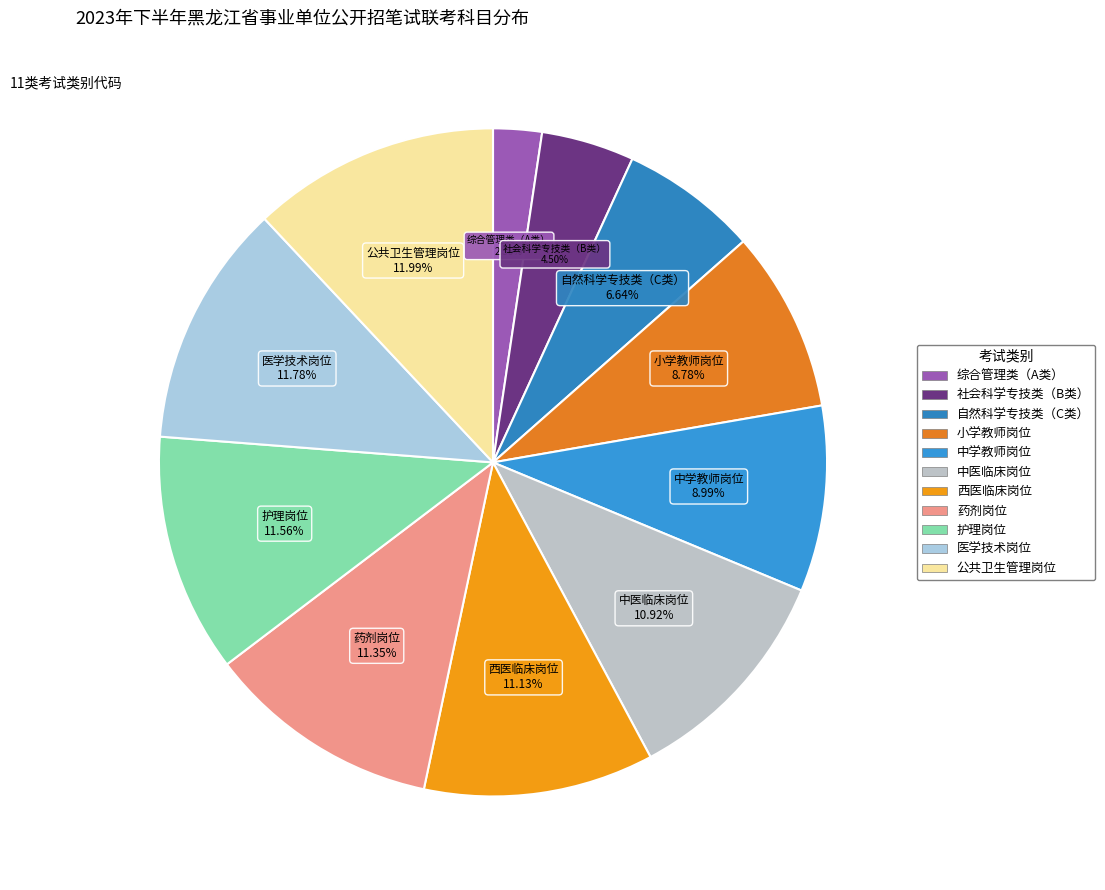

Approximately how many times larger is the value at 中医临床岗位 compared to 药剂岗位?

1.0